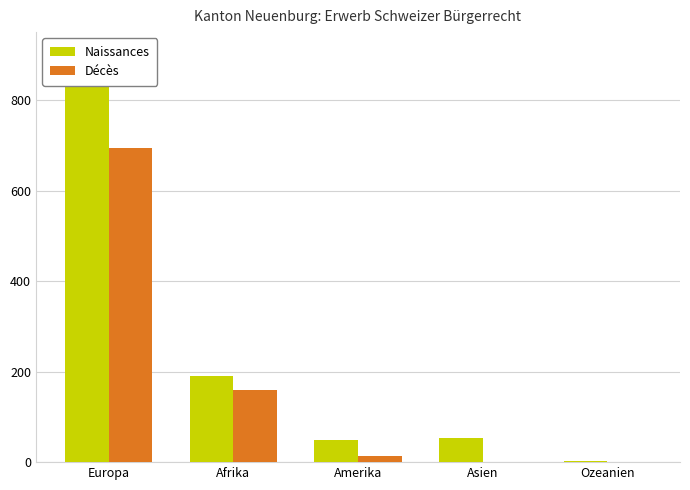

Is it true that Naissances equals 81 at Afrika?

False